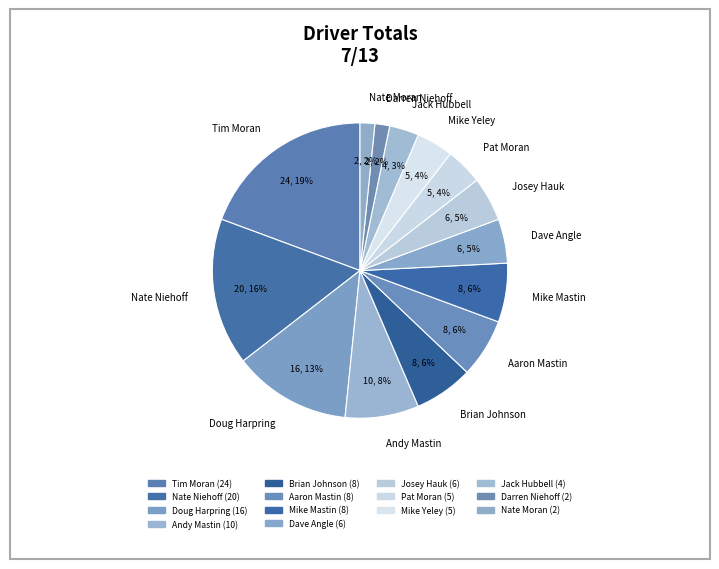

Is it true that Doug Harpring is 13% of the pie?

True